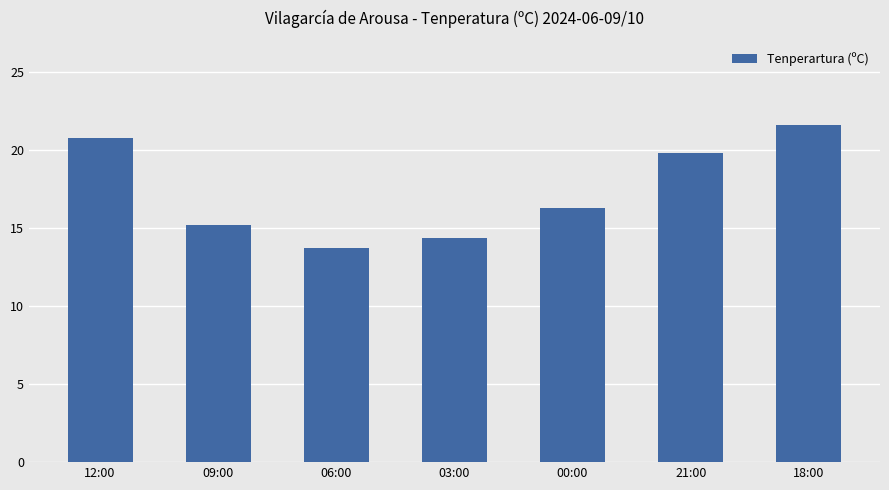

Reading left to right, what are all the values shown in this chart?

12:00=20.8	09:00=15.2	06:00=13.7	03:00=14.4	00:00=16.3	21:00=19.8	18:00=21.6